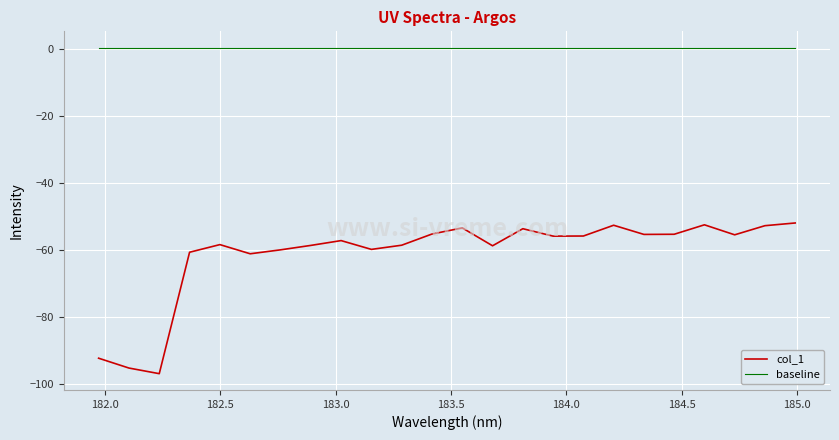

What is the greatest value displayed?

0.5